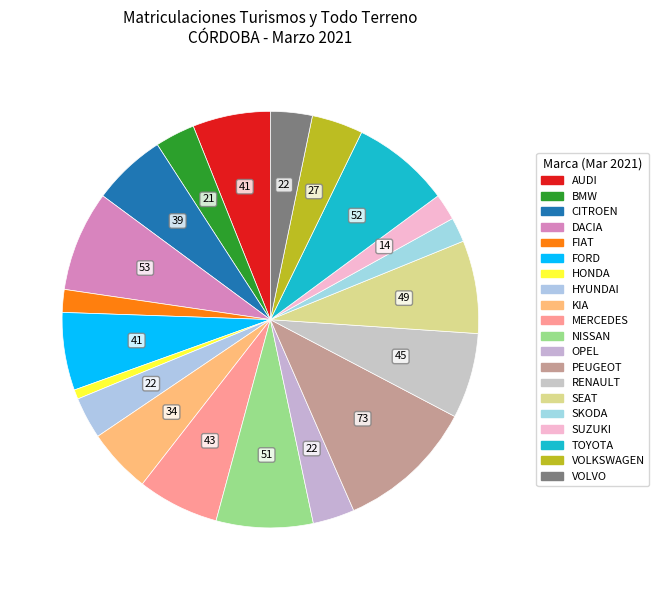

How many segments does this pie chart have?

20